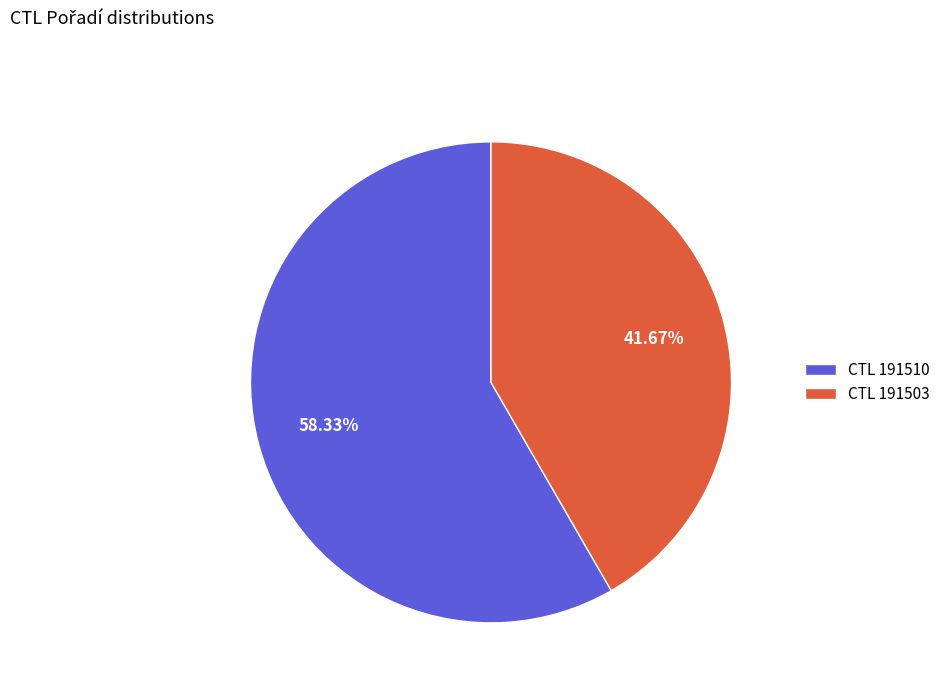

Do CTL 191503 and CTL 191510 together represent more than half of the pie?

Yes